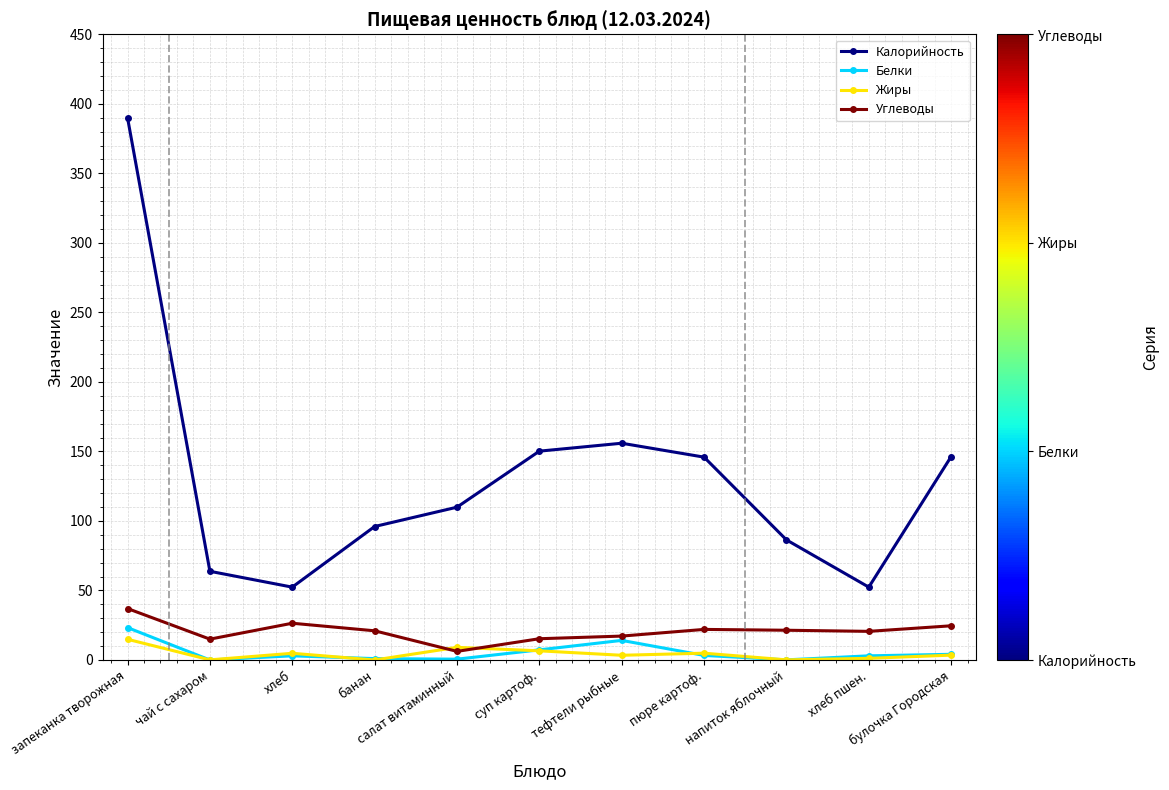

True or false: Углеводы and Калорийность intersect in this chart.

False